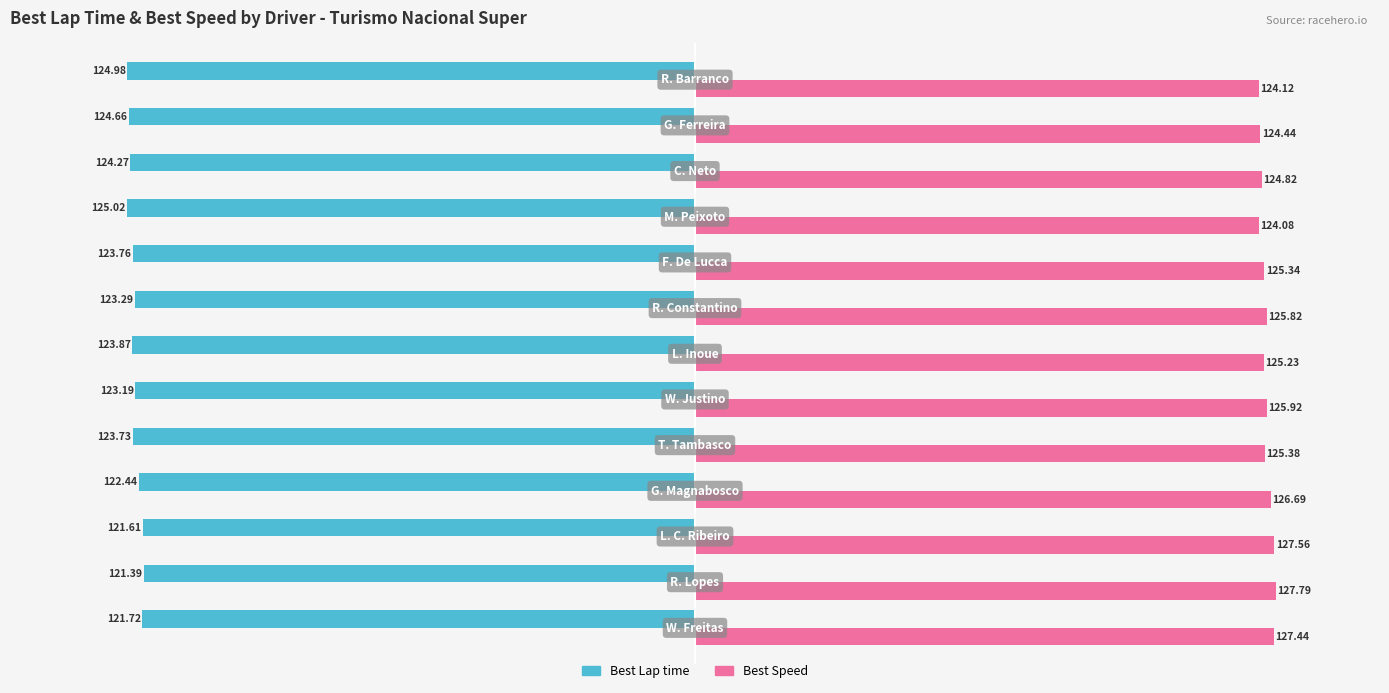

Which series has the largest range (max minus min)?

Best Speed